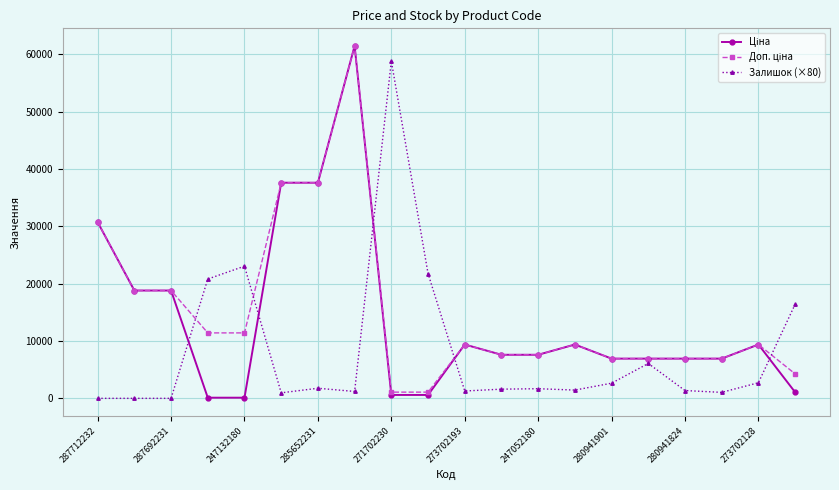

At how many categories does at least one series exceed 13545?

11